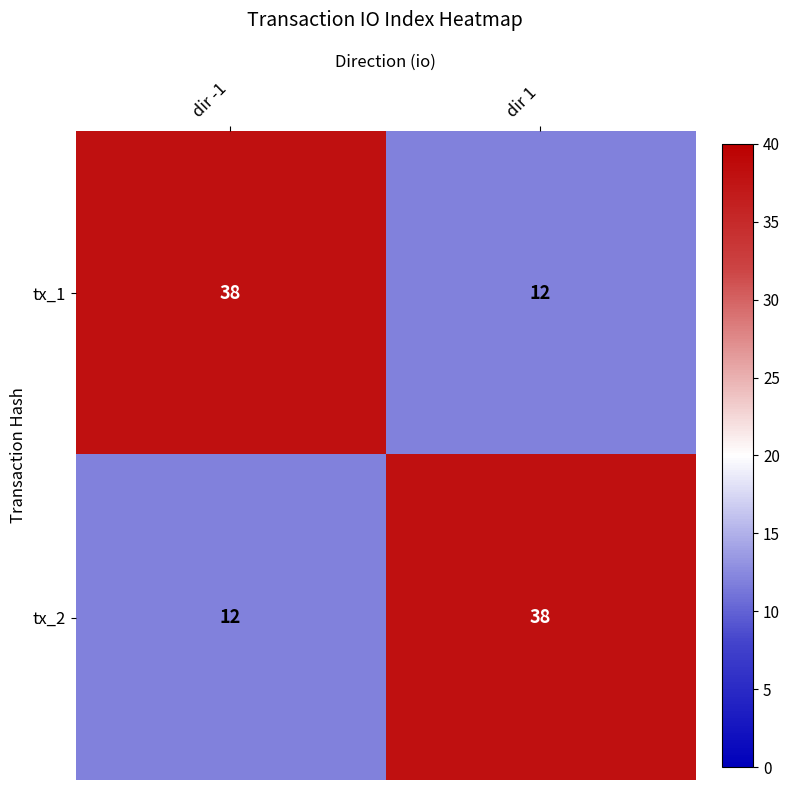

How many distinct data groups are displayed?

2